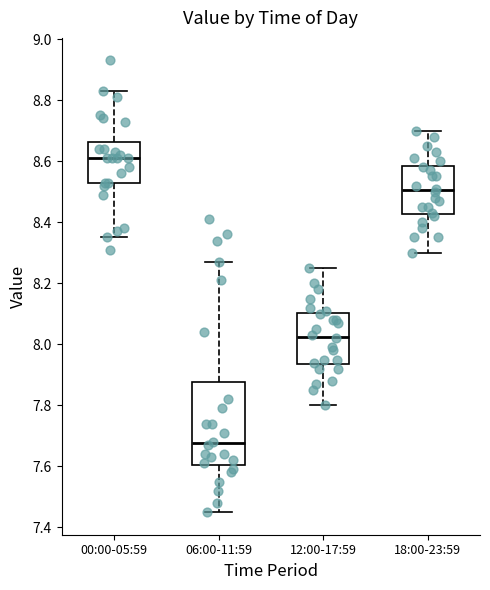

Reading left to right, transcribe this box plot: for each box, give where its median line is, the range the box spans, and where its two whiskers end, as read against the y-axis. The values are not printed on the chart, so give them approximately, as read against the axis.

00:00-05:59: median 8.62, box 8.52 to 8.66, whiskers 8.36 to 8.84
06:00-11:59: median 7.68, box 7.60 to 7.88, whiskers 7.46 to 8.28
12:00-17:59: median 8.02, box 7.94 to 8.10, whiskers 7.80 to 8.26
18:00-23:59: median 8.50, box 8.42 to 8.58, whiskers 8.30 to 8.70